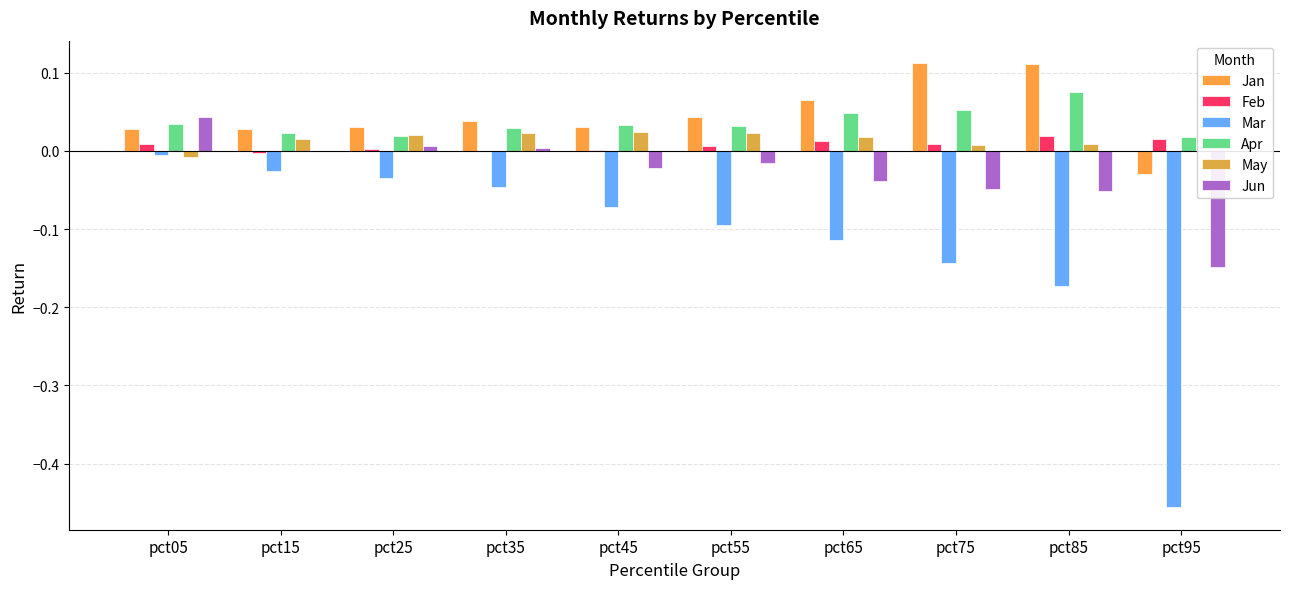

Which category has the lowest value in the Jun series?

pct95